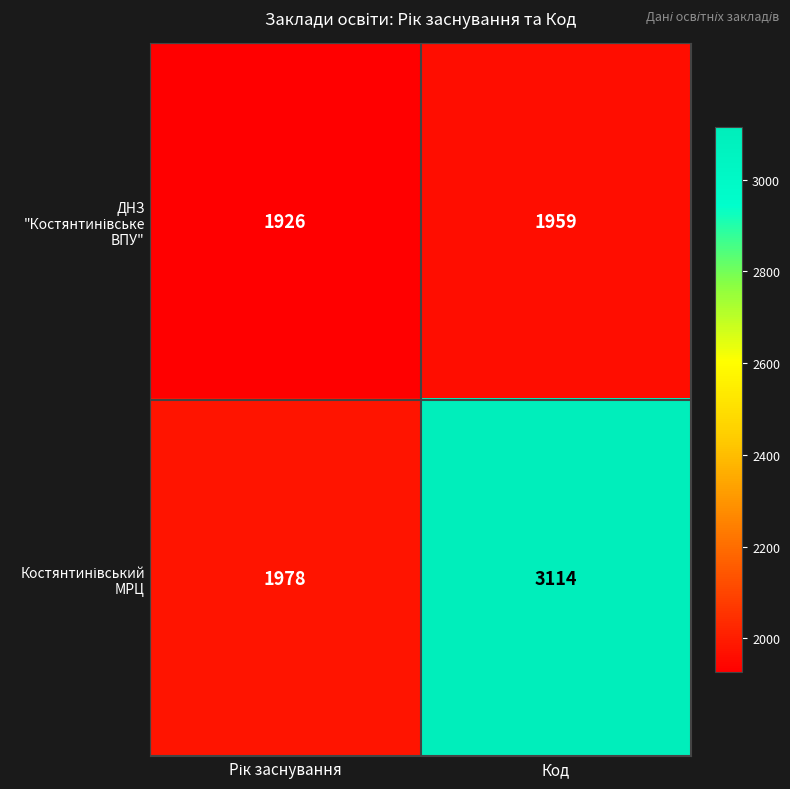

What is the greatest value displayed?

3114